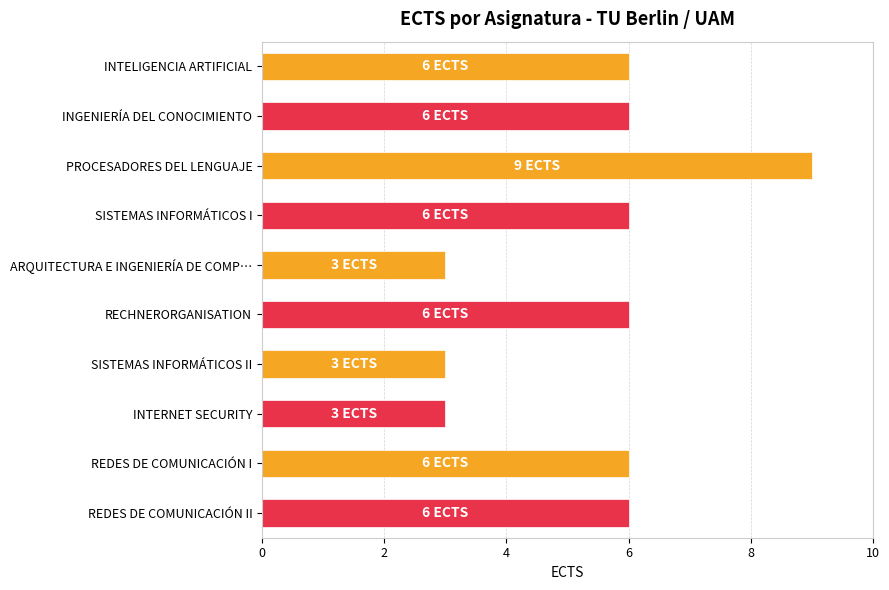

Reading top to bottom, list all the values displayed in this chart.

6	6	9	6	3	6	3	3	6	6